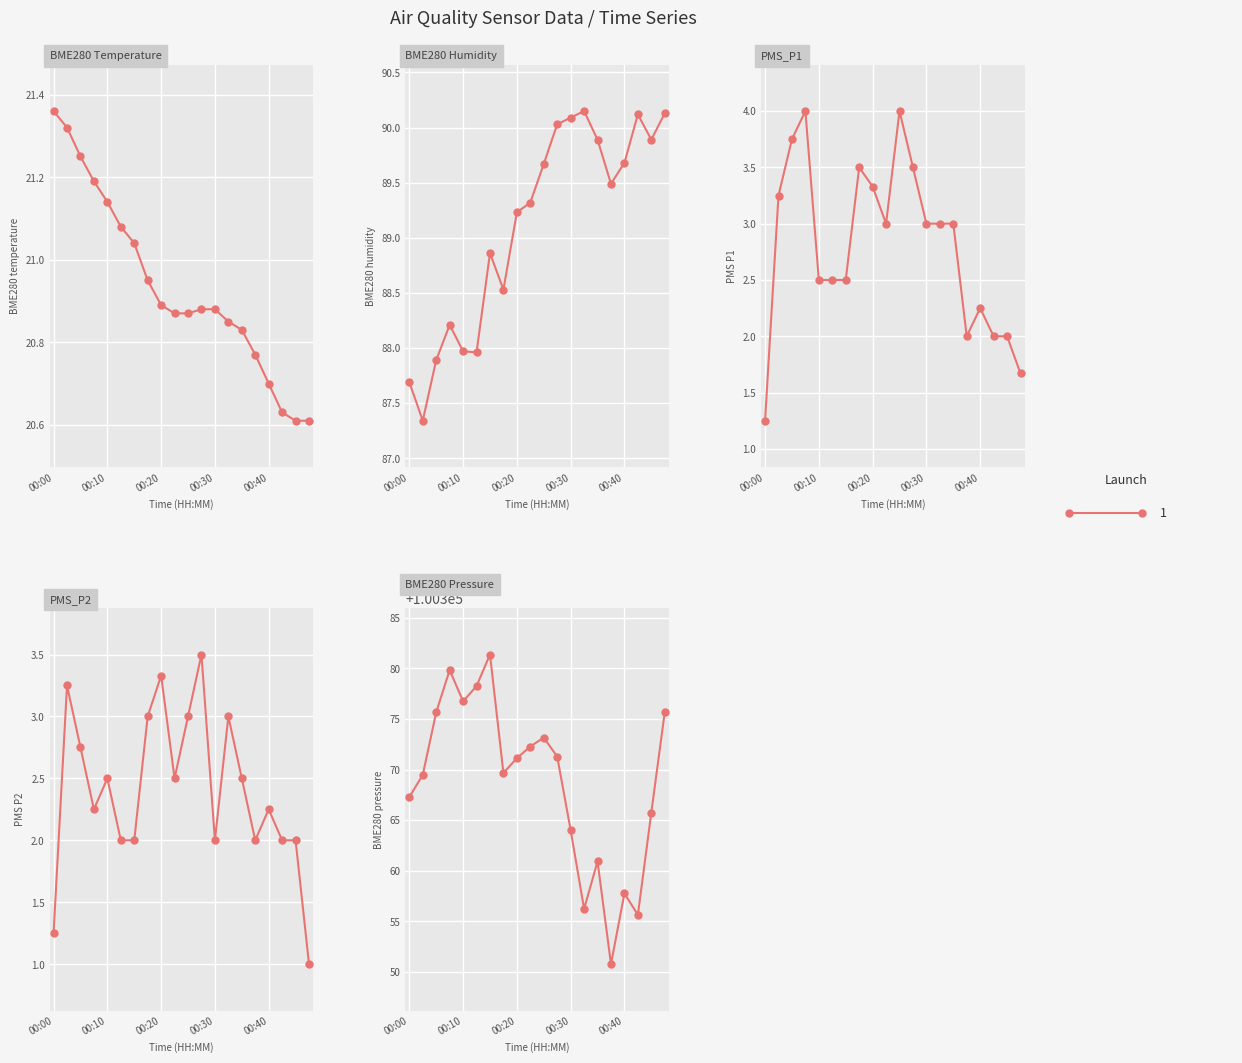

How many lines are shown in the chart?

5